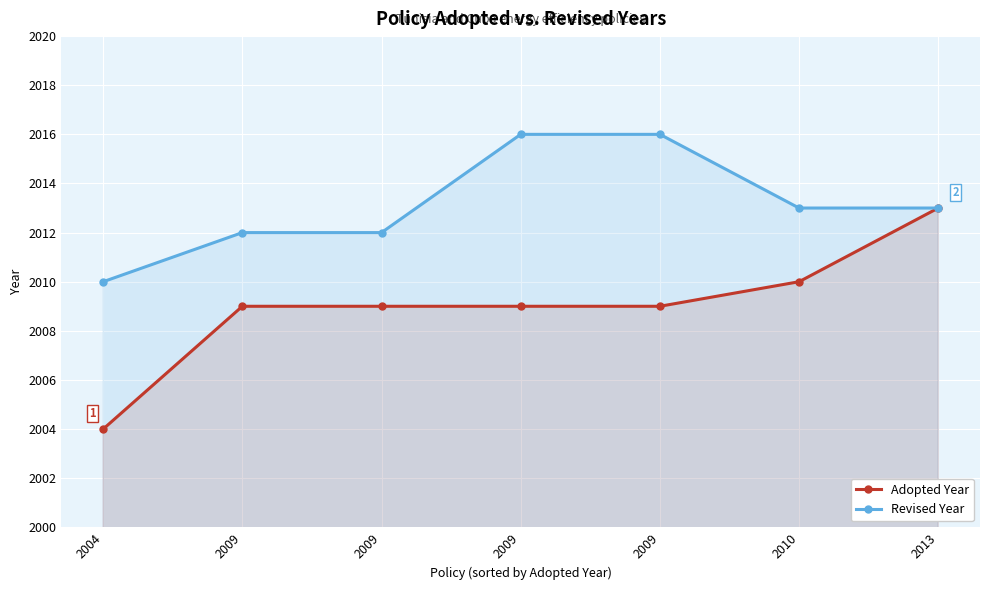

What is the difference between the Revised Year values at 2004 and 2009?

6